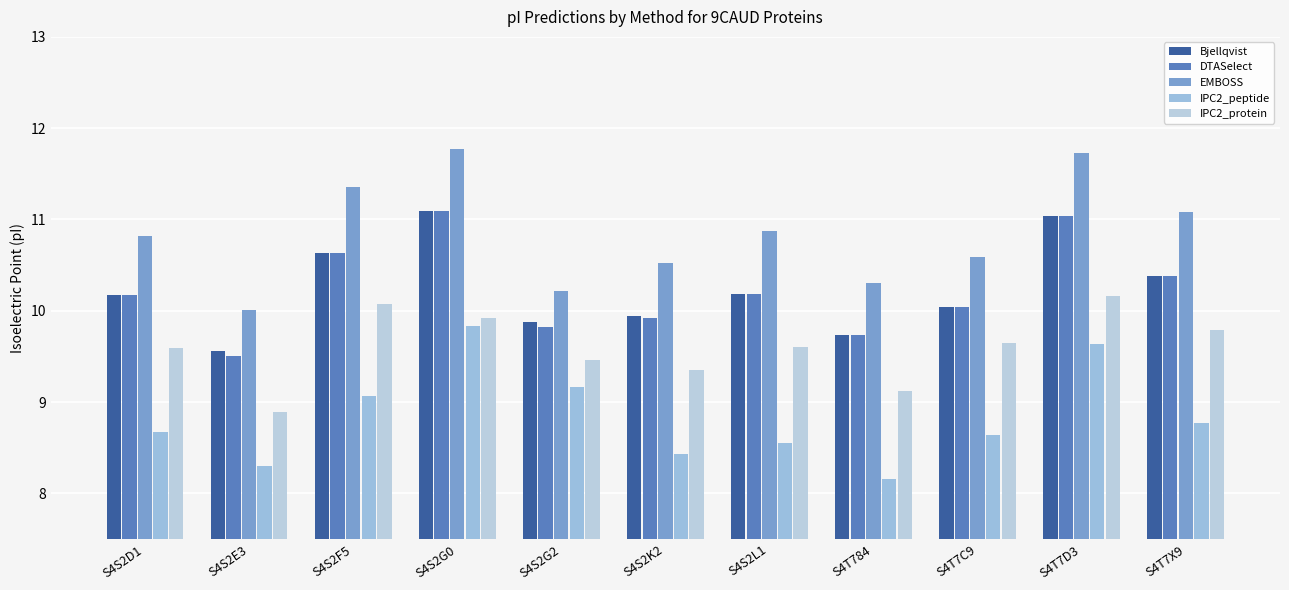

Is the value of Bjellqvist at S4T7D3 greater than the value of EMBOSS at S4S2G0?

No